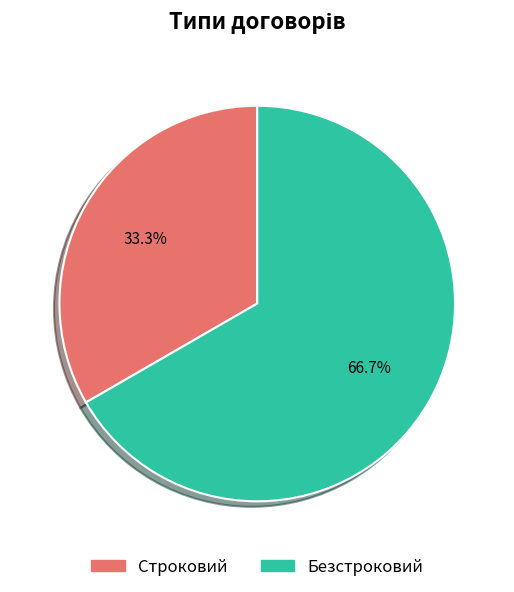

Does any single category account for the majority?

Yes